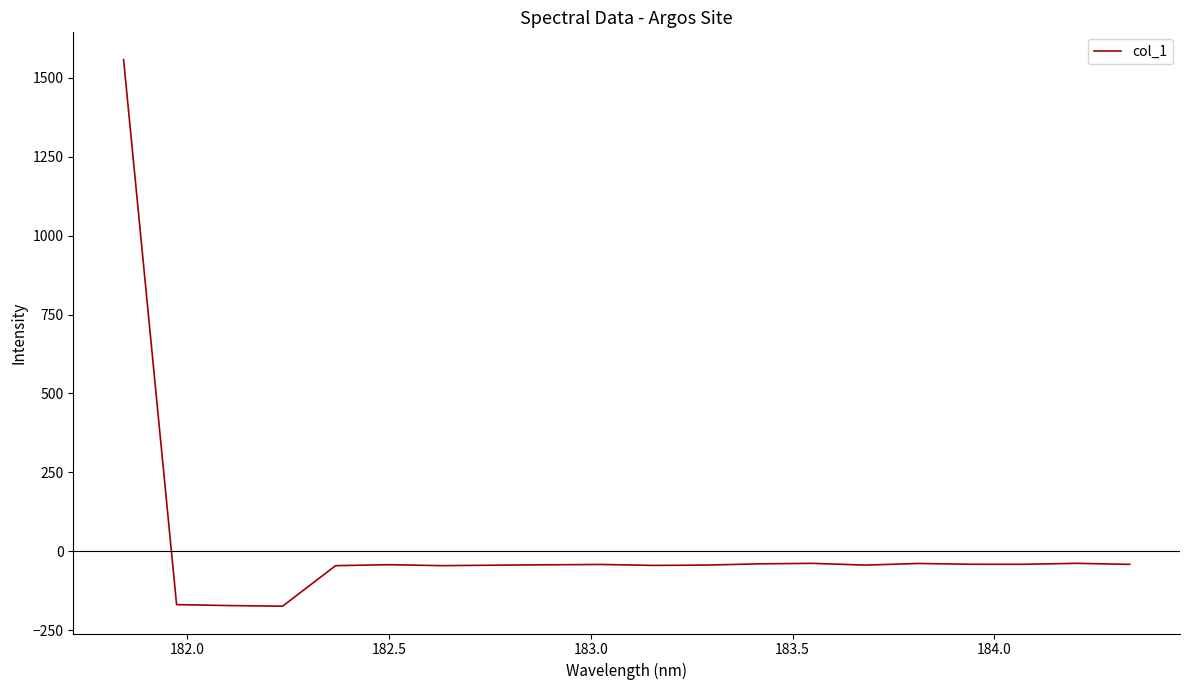

What is the smallest value displayed?

-173.9